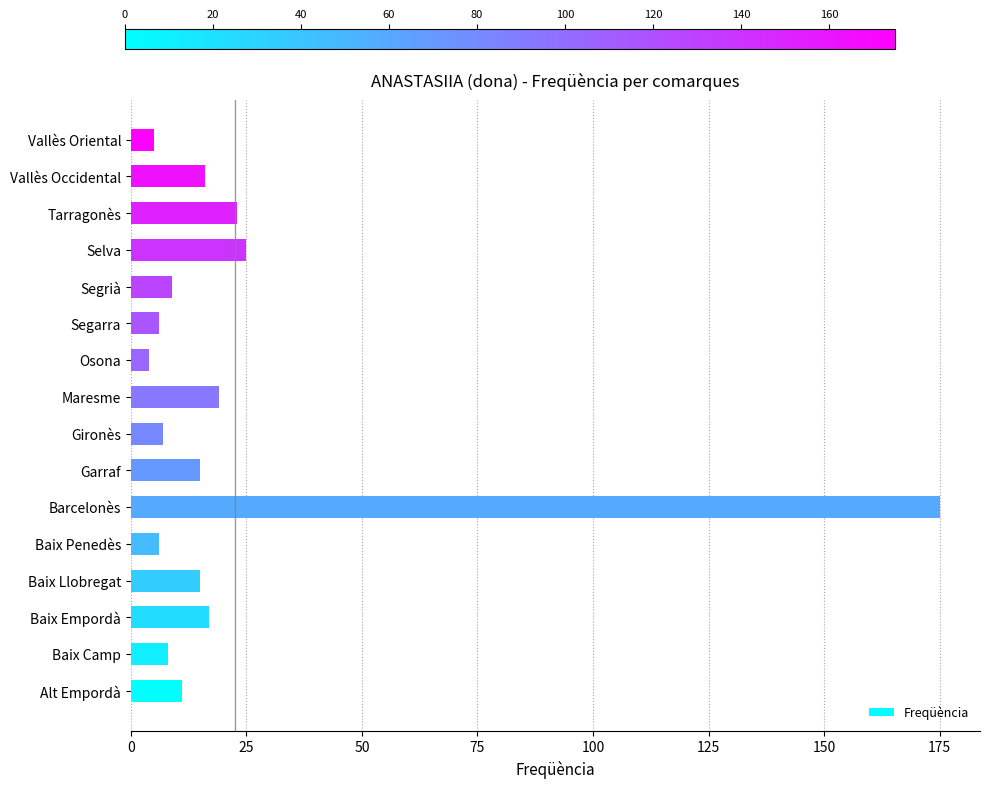

At which label is the value closest to 89?

Selva